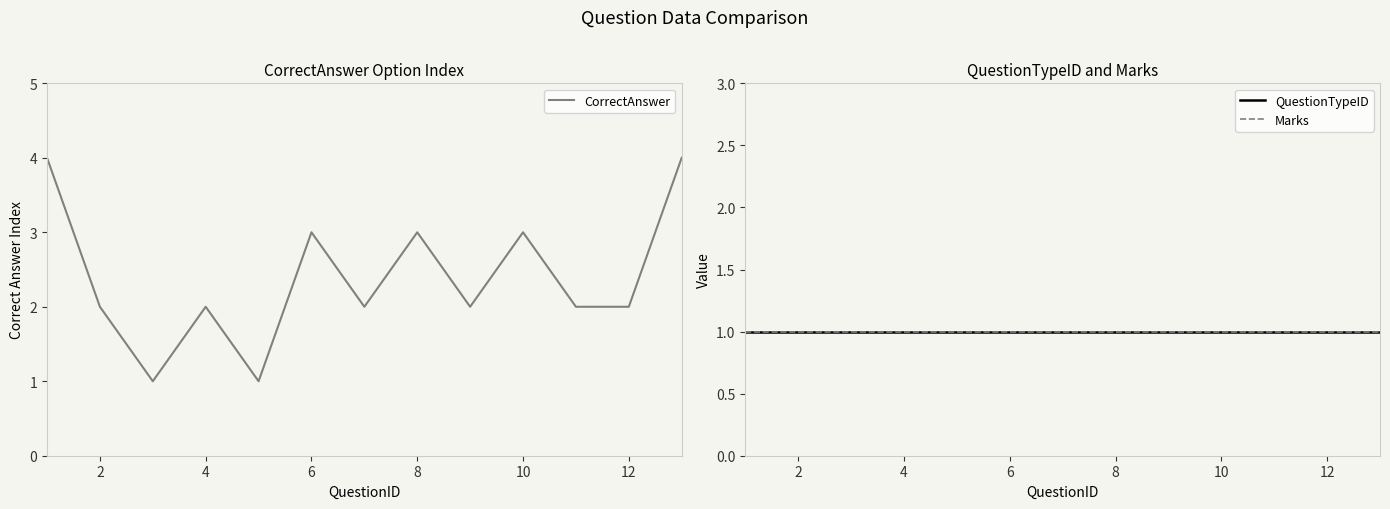

How many categories are shown in the chart?

13